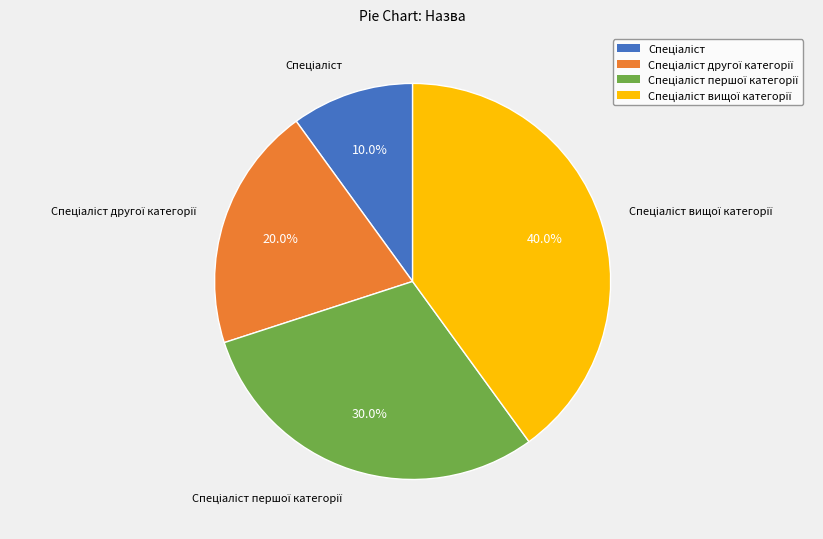

Does any single category account for the majority?

No